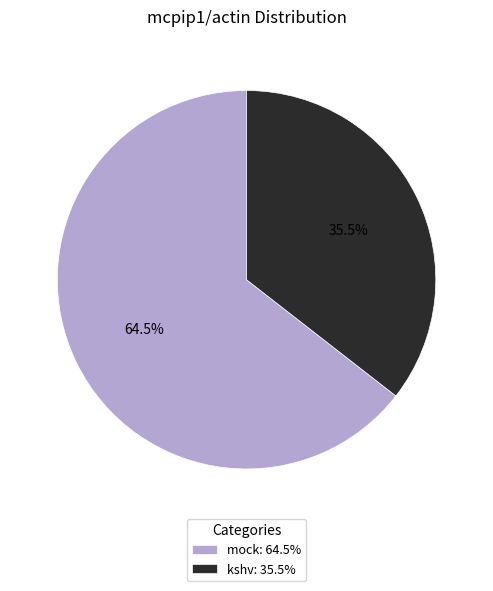

Is there a majority slice in this chart?

Yes